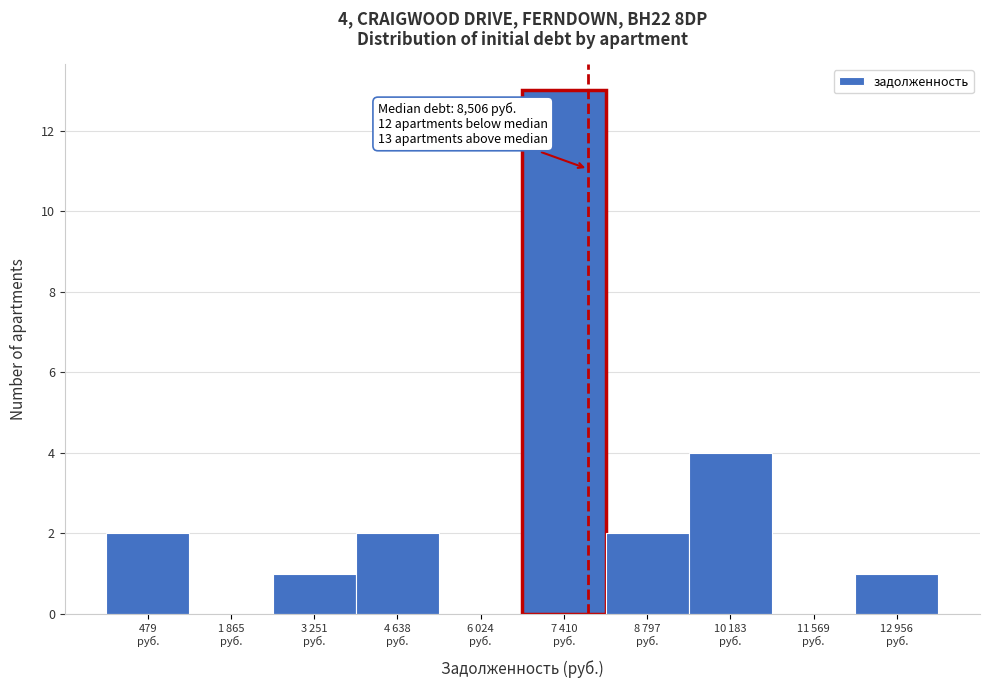

What is the sum of all values?

25